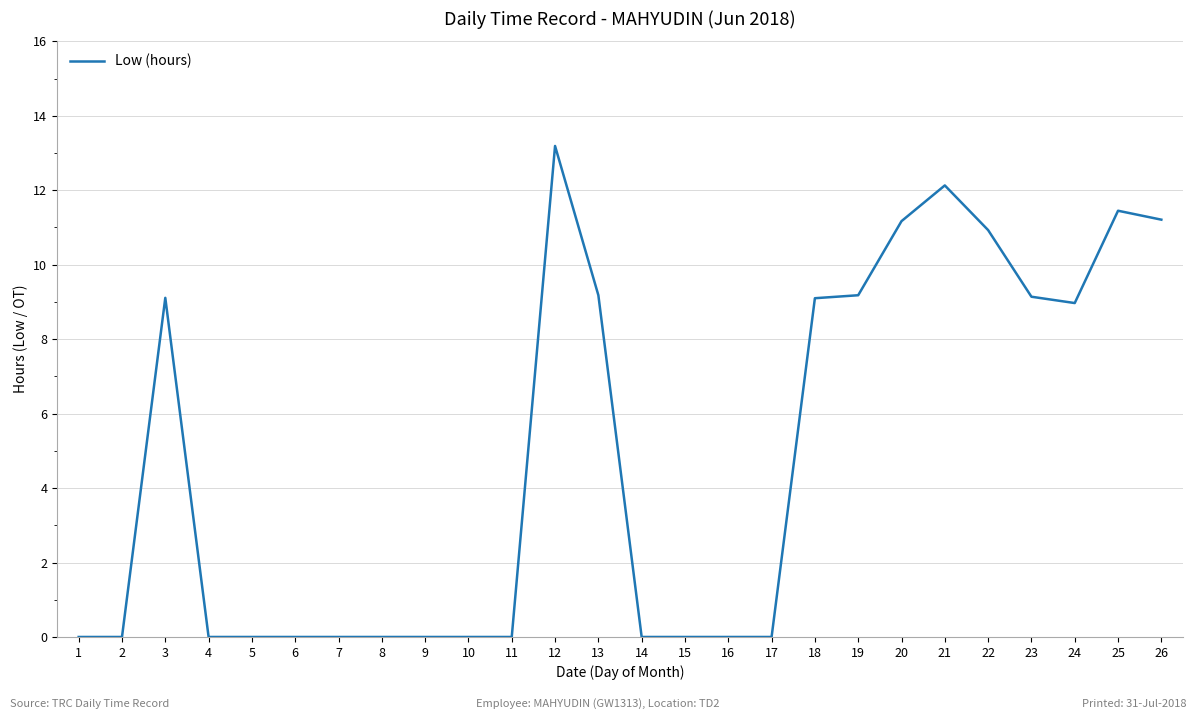

The value at 5 is 6.0. True or false?

False